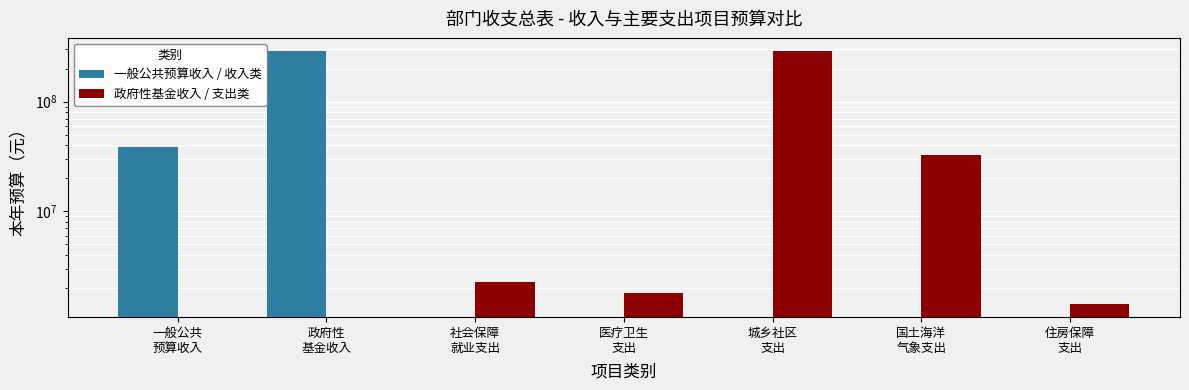

Reading left to right, list all the values displayed in this chart.

一般公共预算收入 / 收入类: 38480490.2	292451319.8	0.0	0.0	0.0	0.0	0.0
政府性基金收入 / 支出类: 0.0	0.0	2281956.0	1812938.5	292751319.8	32667299.6	1418296.1